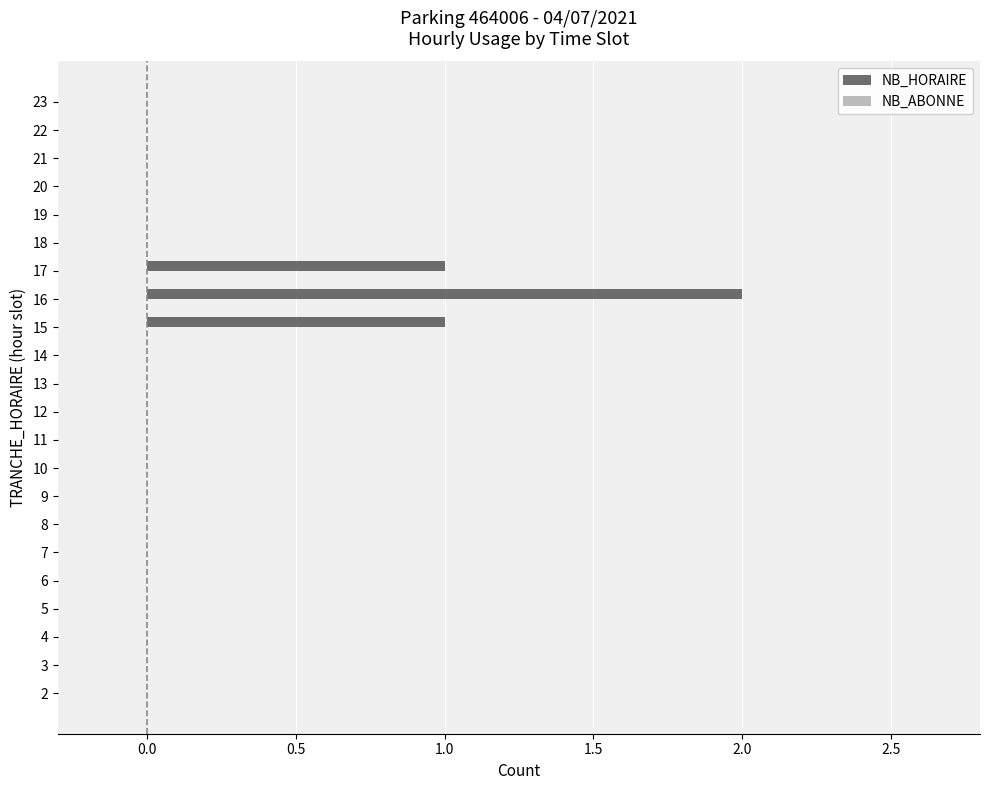

Which label corresponds to the largest value in the chart?

16